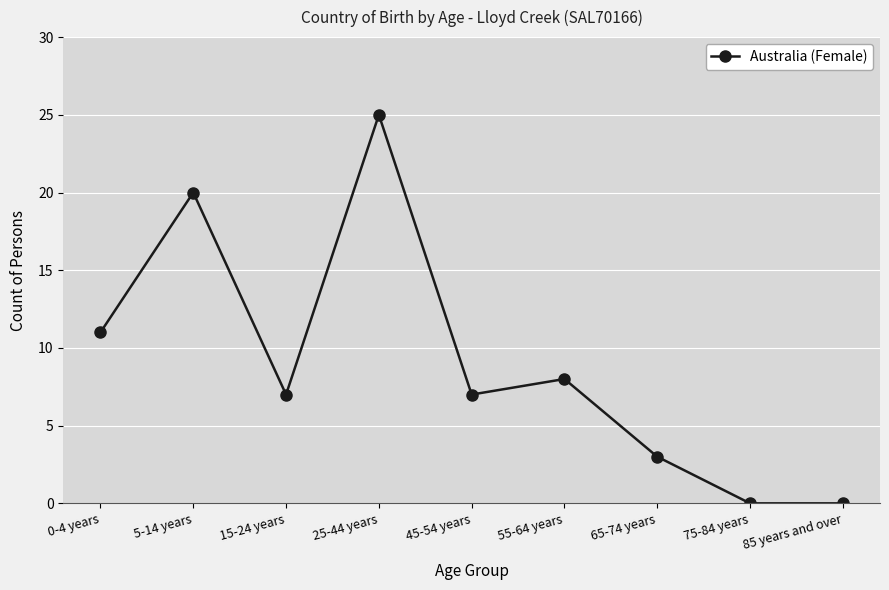

Reading left to right, extract all data points from this chart.

11	20	7	25	7	8	3	0	0